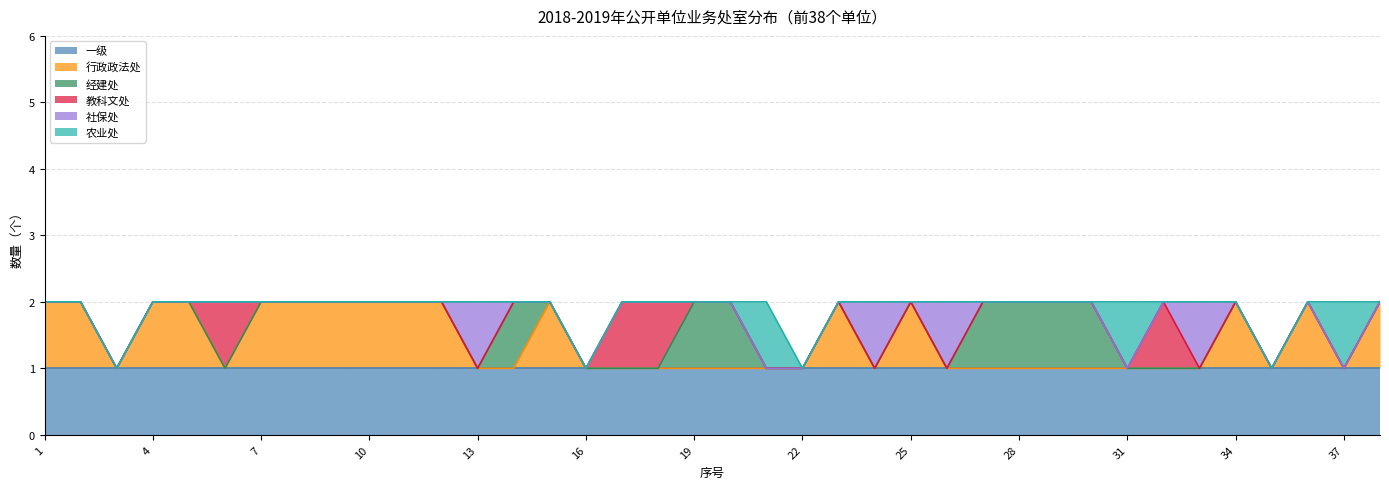

The value of 社保处 at 23 is 0. True or false?

False